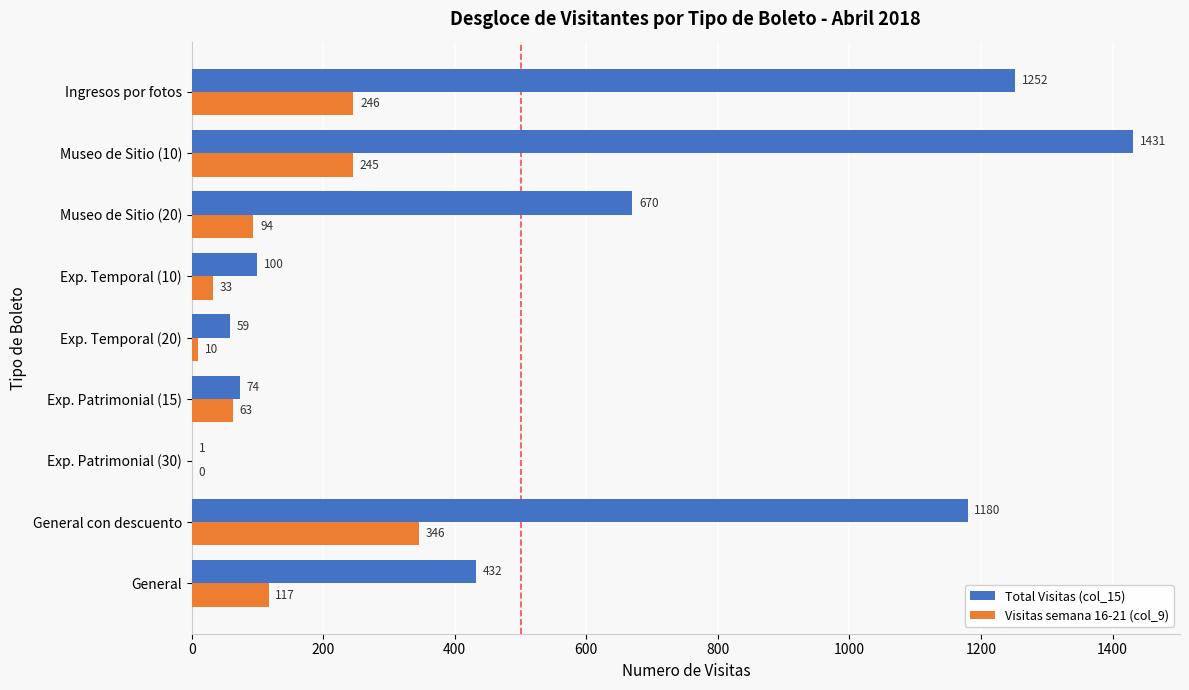

Is it true that Visitas semana 16-21 (col_9) equals 181 at General con descuento?

False